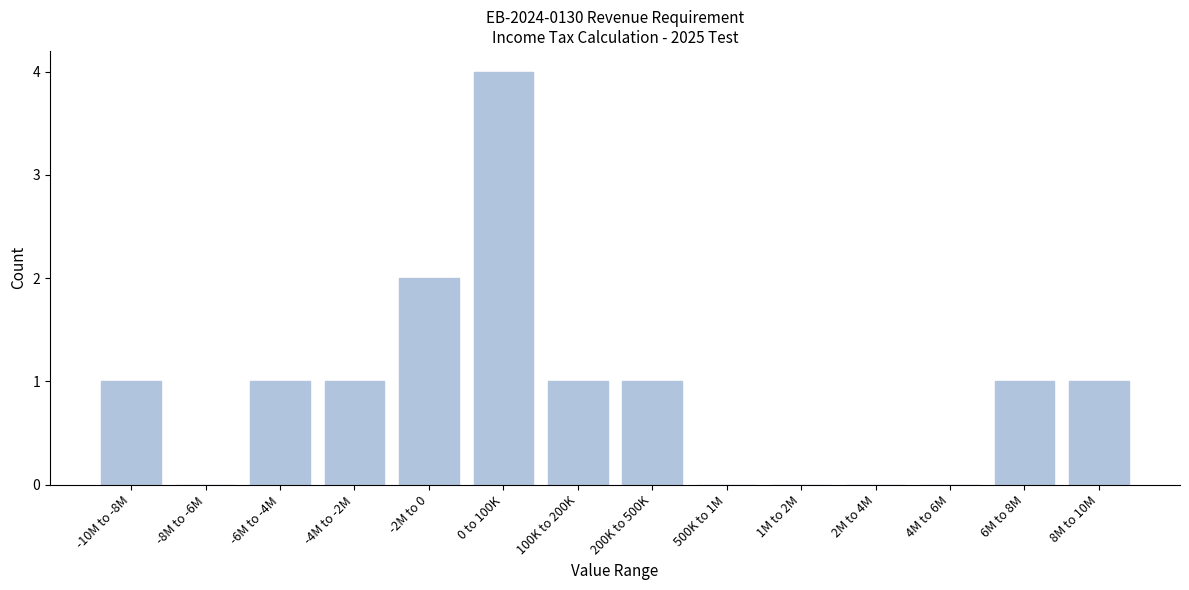

Reading right to left, extract all data points from this chart.

8M to 10M=1	6M to 8M=1	4M to 6M=0	2M to 4M=0	1M to 2M=0	500K to 1M=0	200K to 500K=1	100K to 200K=1	0 to 100K=4	-2M to 0=2	-4M to -2M=1	-6M to -4M=1	-8M to -6M=0	-10M to -8M=1